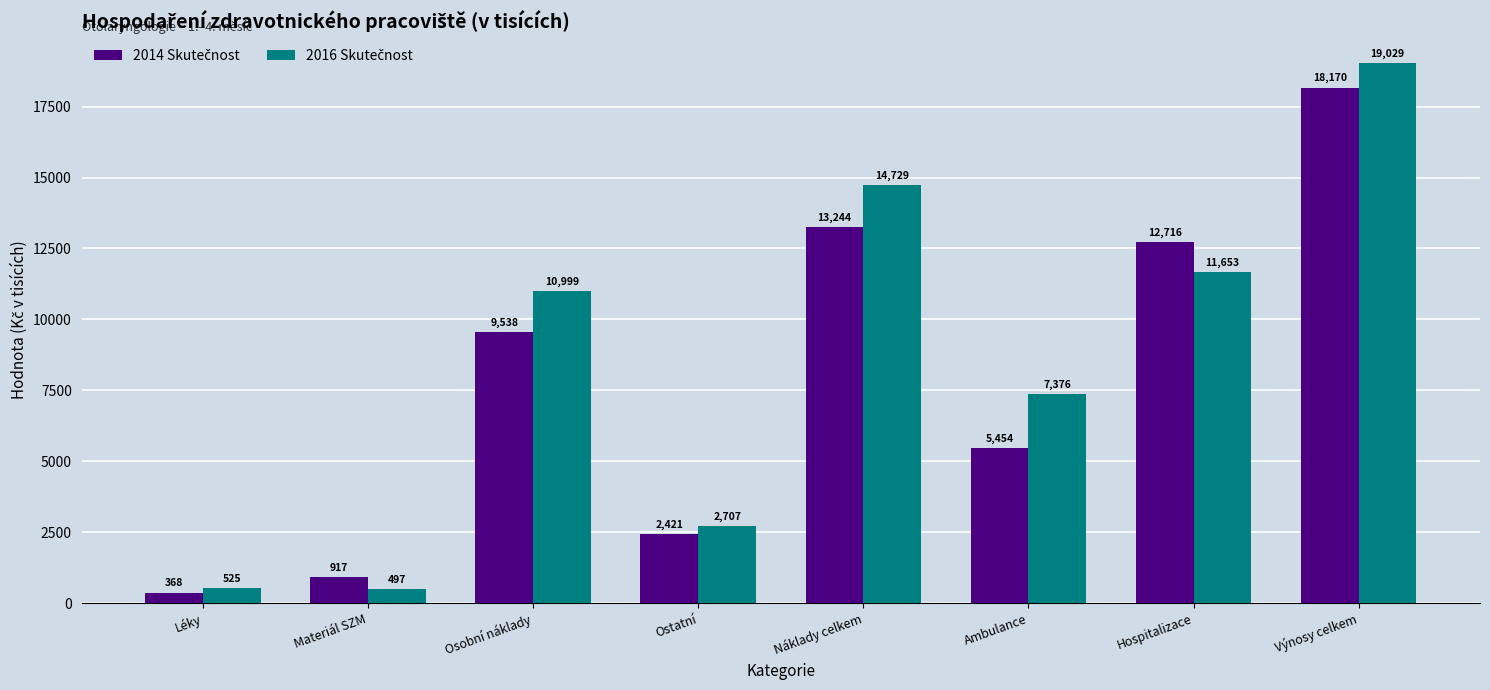

What is the difference between the highest and lowest values at Výnosy celkem?

859.0